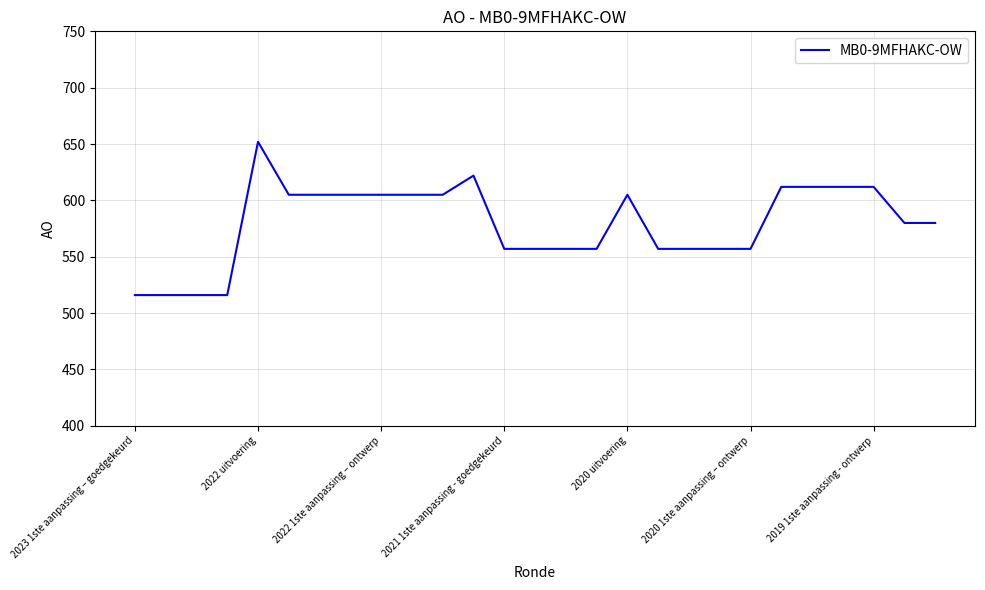

What is the greatest value displayed?

652